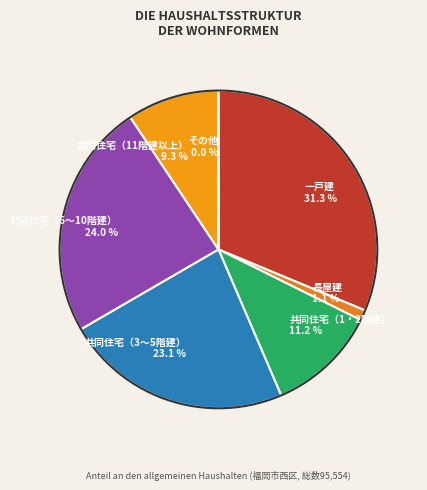

How much of the chart is everything except 長屋建?

98.9%